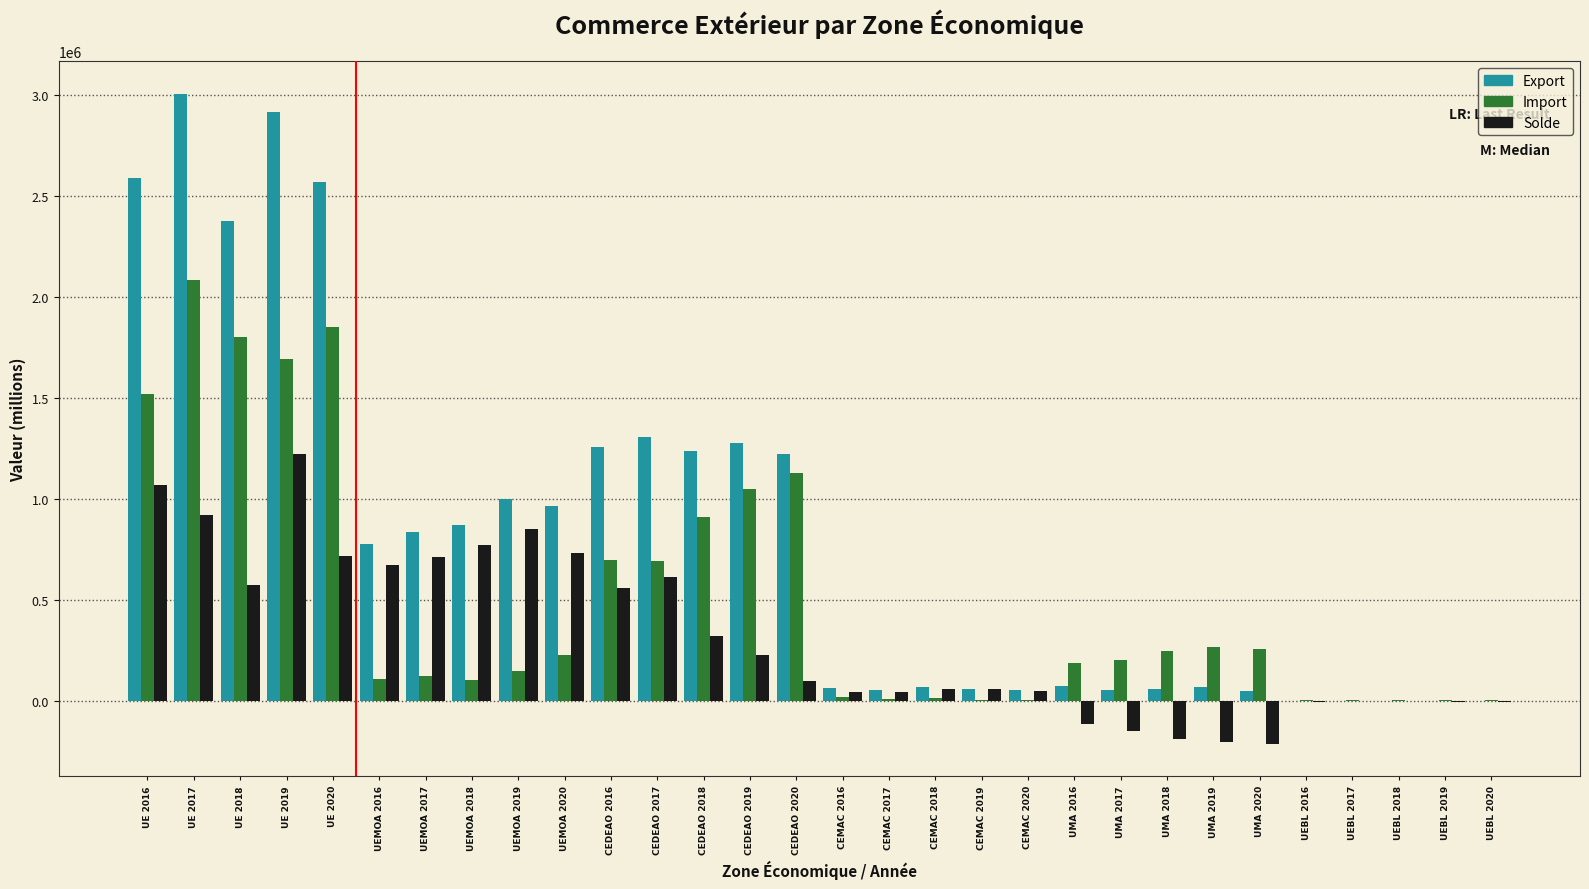

At which label is Solde closest to 504376?

CEDEAO 2016